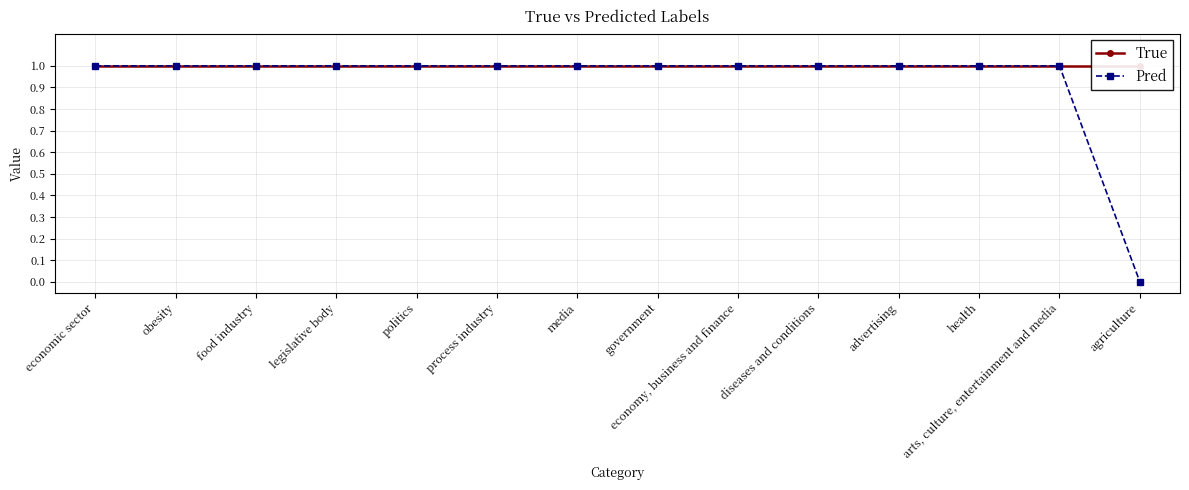

Which label corresponds to the smallest value in the chart?

agriculture